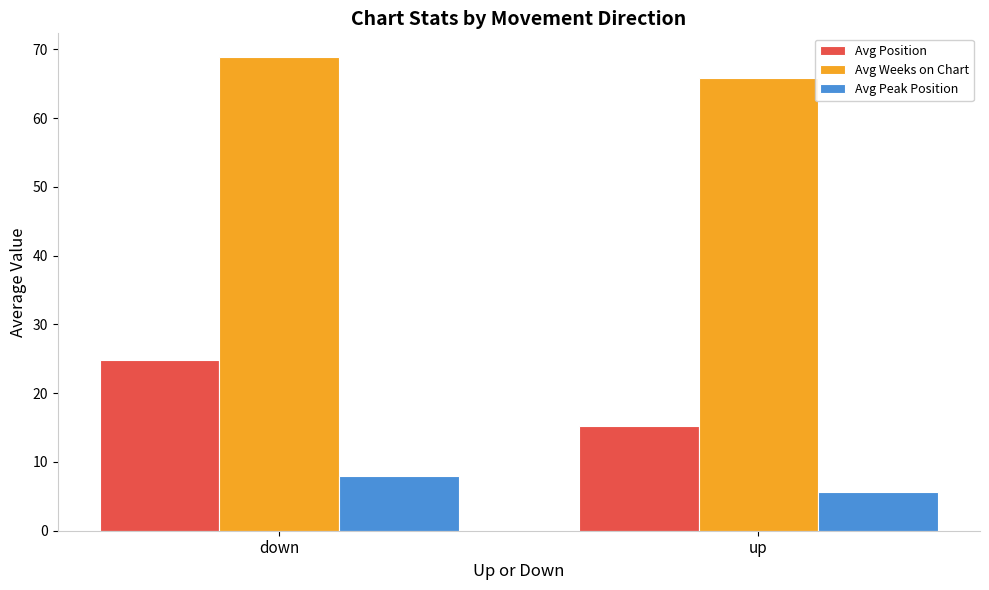

At how many categories does at least one series exceed 67?

1